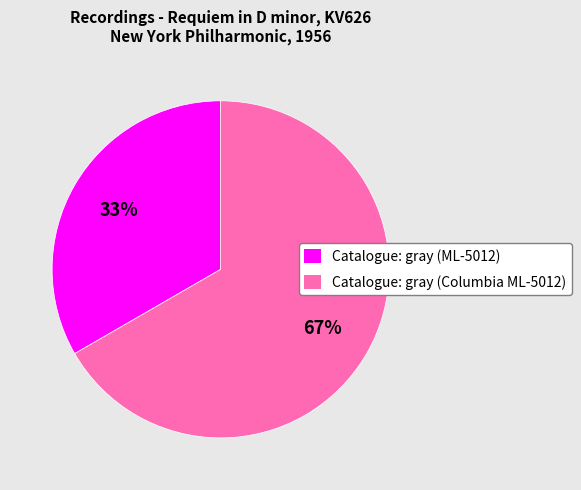

How many segments does this pie chart have?

2